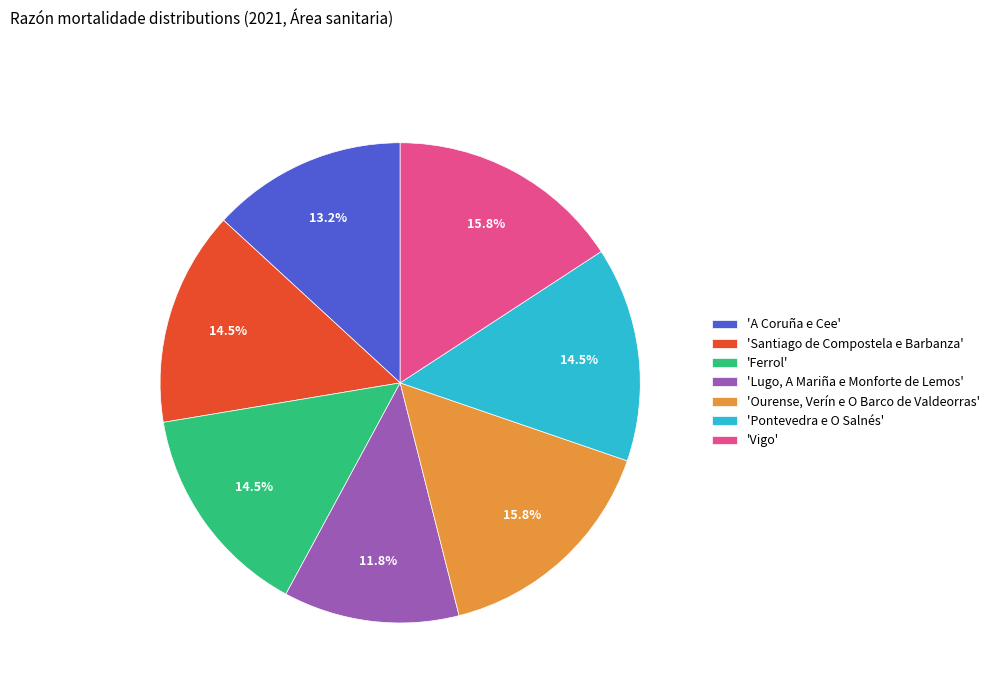

Does 'Ourense, Verín e O Barco de Valdeorras' represent more than half of the total?

No